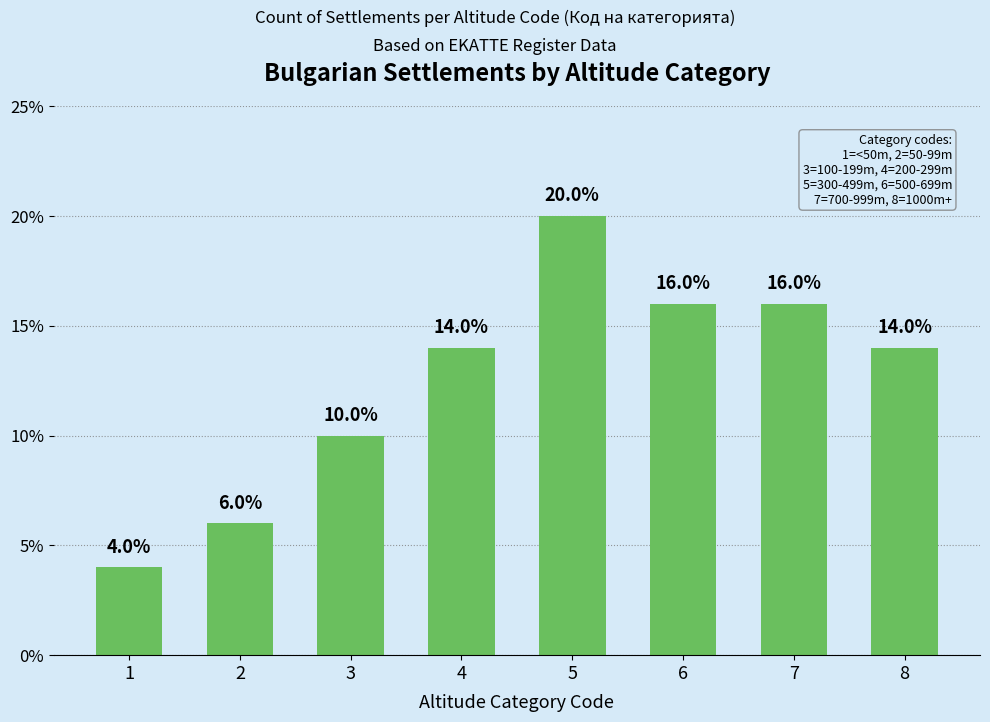

What is the value of the 6th bar from the left?

16